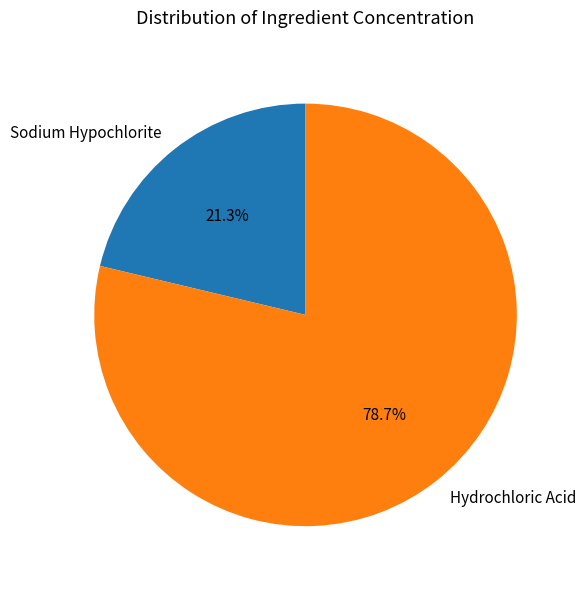

Which slice represents more than half of the pie?

Hydrochloric Acid